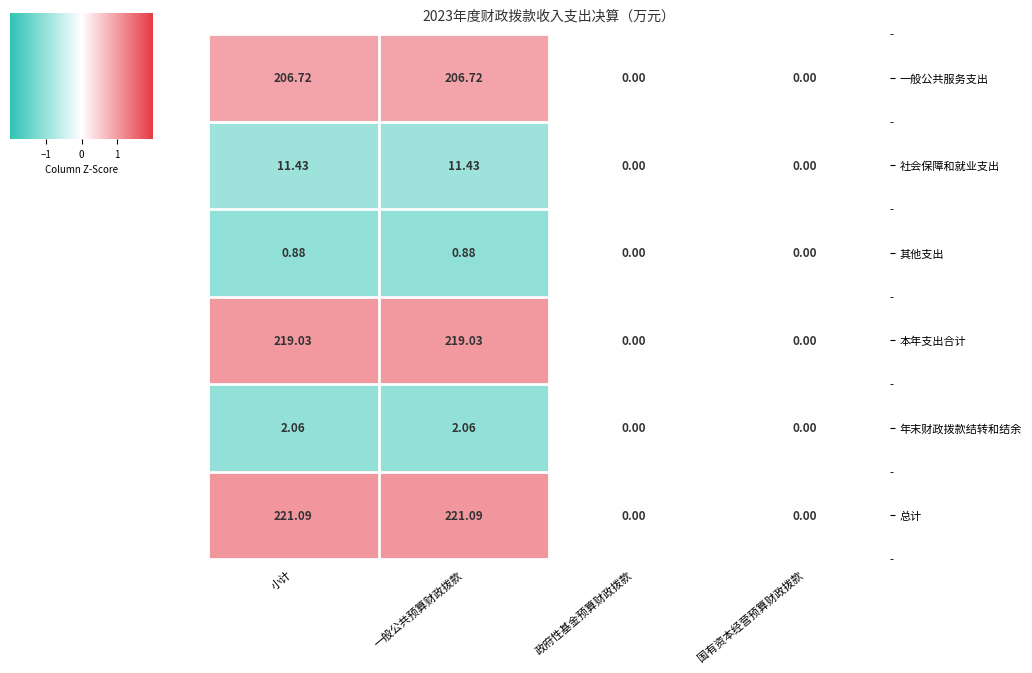

Rank the series at 一般公共预算财政拨款 from lowest to highest value.

其他支出, 年末财政拨款结转和结余, 社会保障和就业支出, 一般公共服务支出, 本年支出合计, 总计